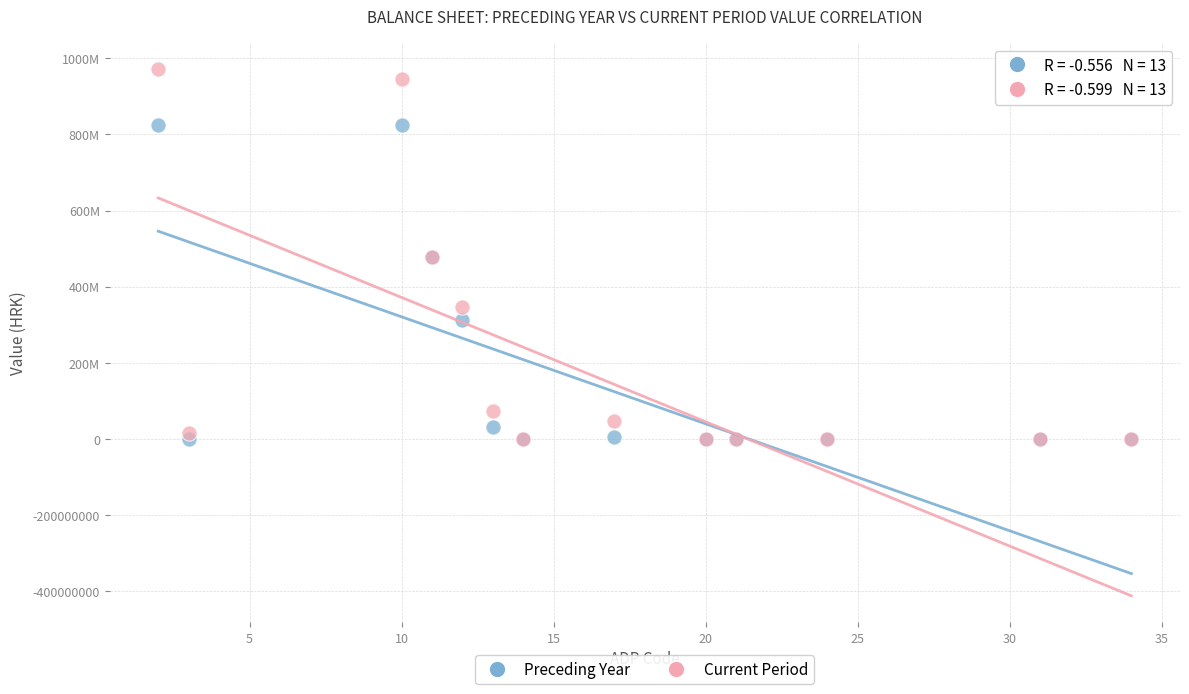

Which series has the largest Y range (max minus min)?

Current Period